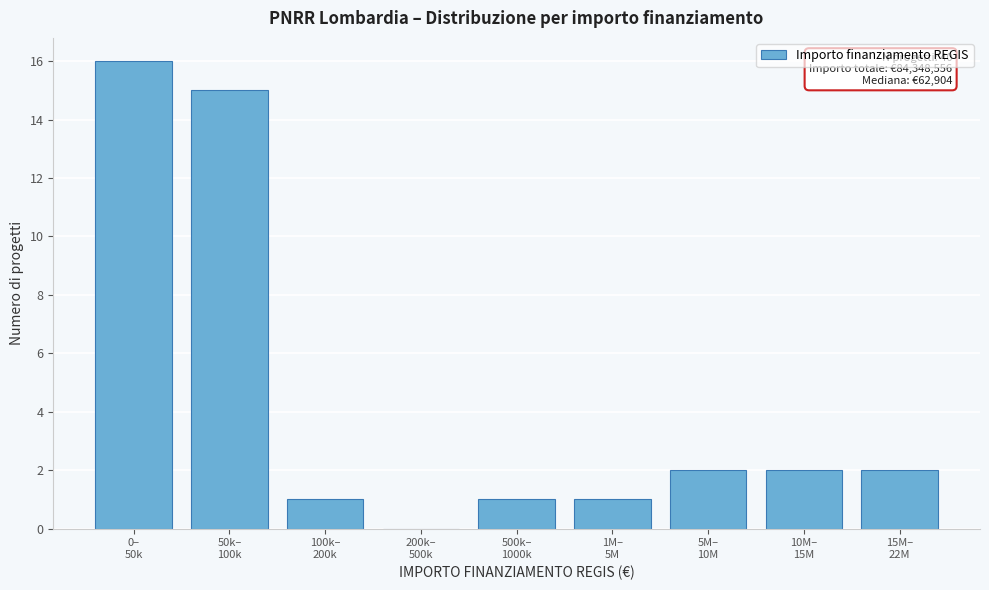

What is the sum of all values?

40